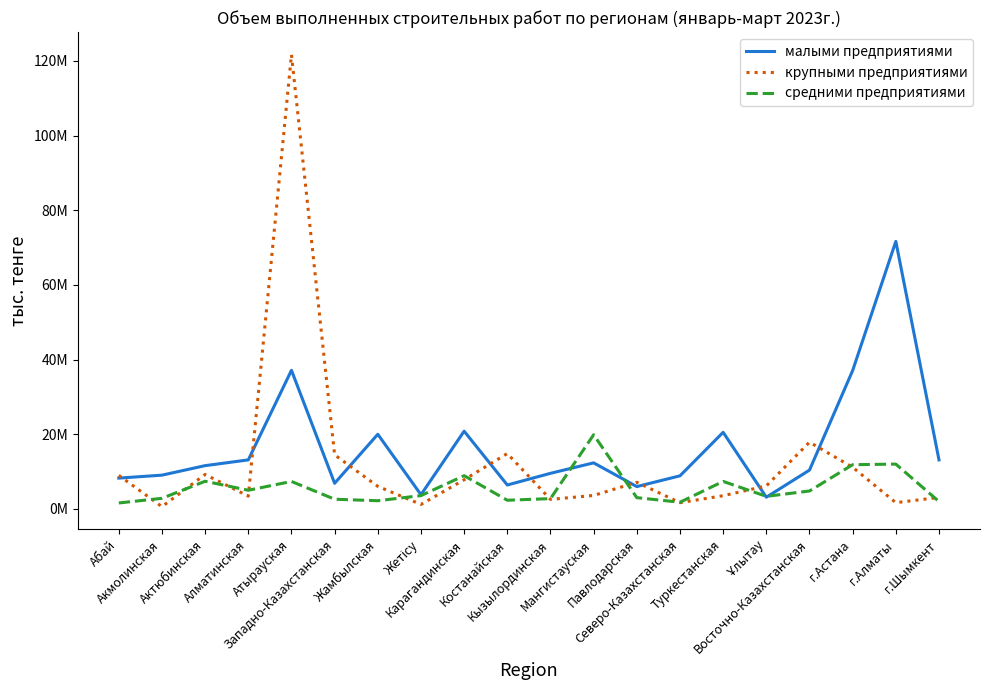

At Павлодарская, list the series in order from smallest to largest.

средними предприятиями, малыми предприятиями, крупными предприятиями